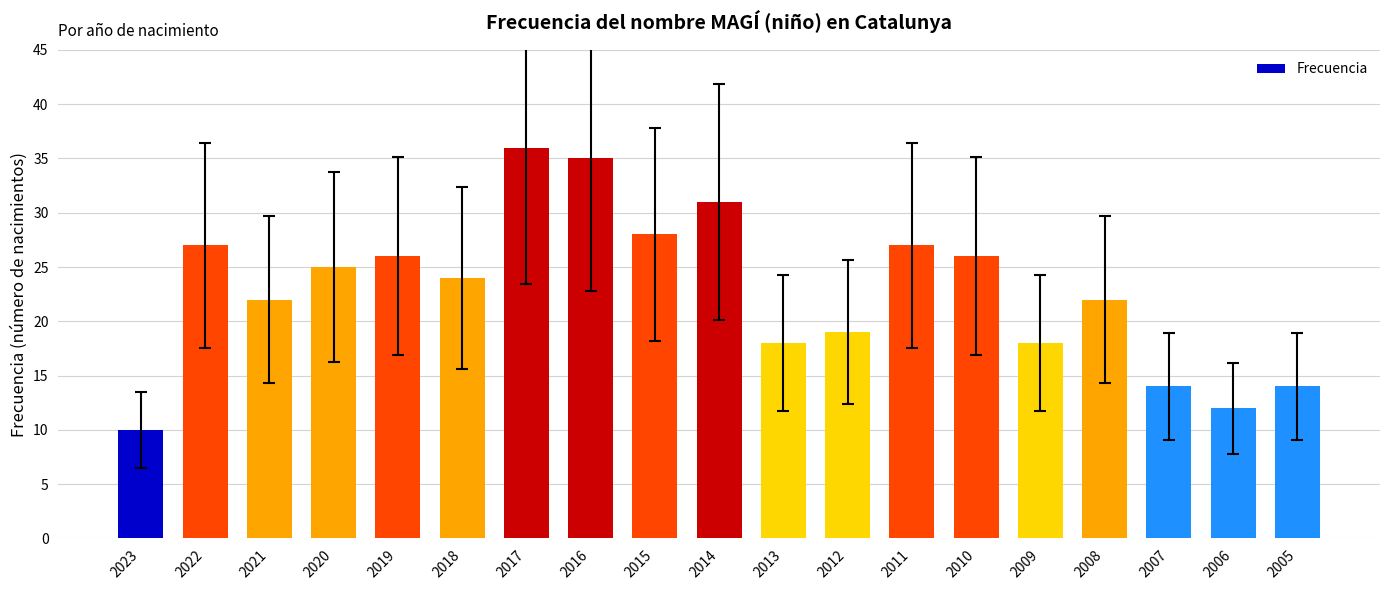

Reading left to right, transcribe all the data shown in this chart.

10	27	22	25	26	24	36	35	28	31	18	19	27	26	18	22	14	12	14